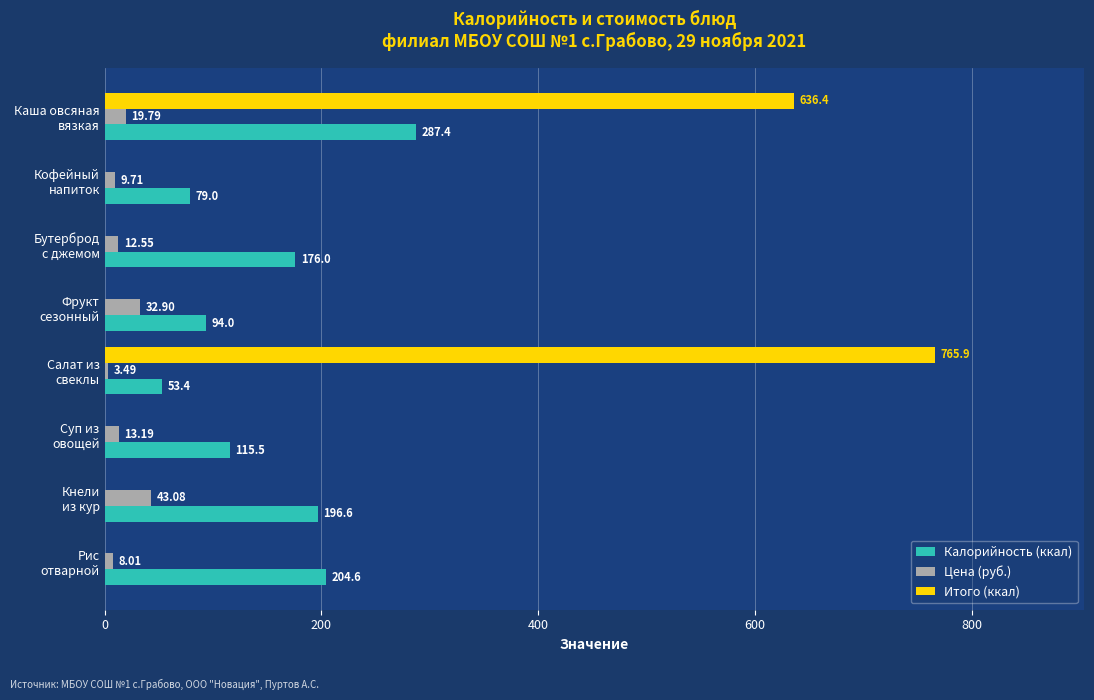

Which series has the largest total across all categories?

Итого (ккал)